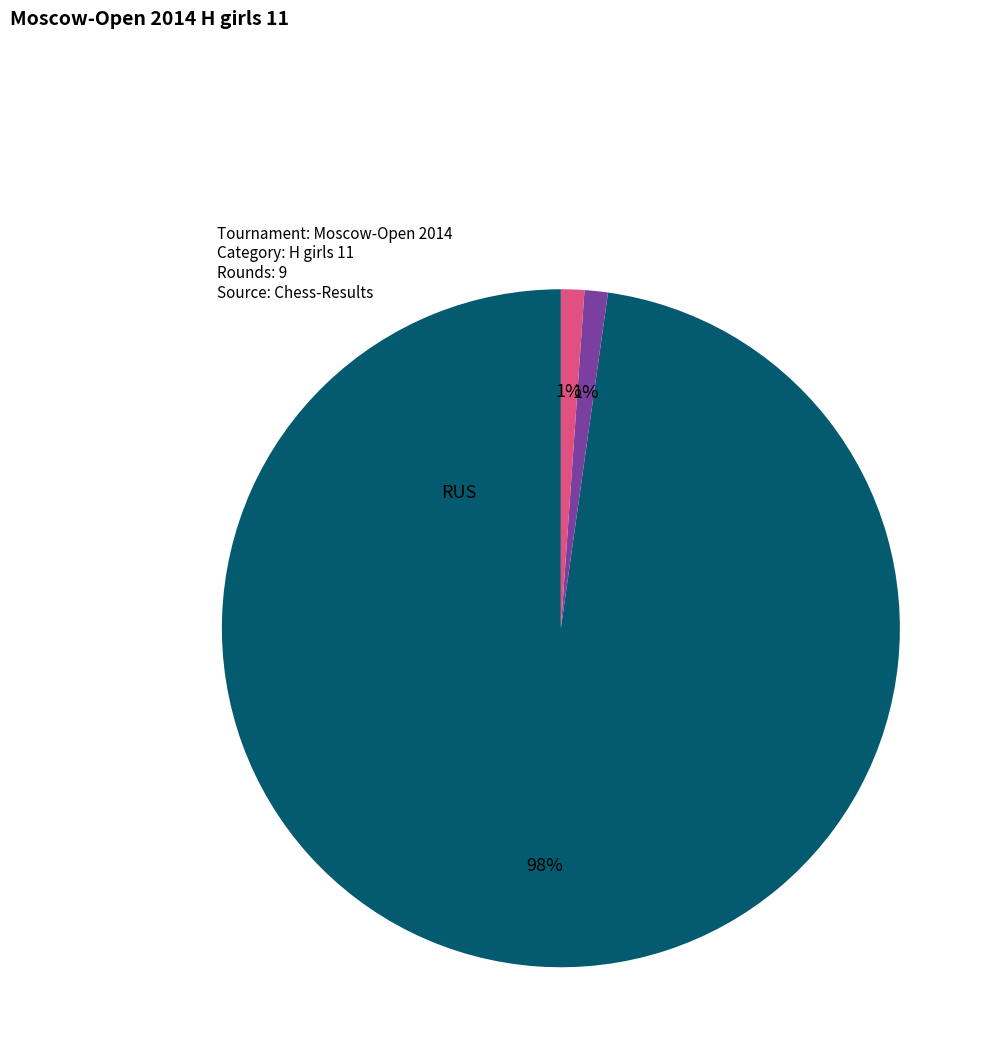

What is the change in value from RUS to UKR?

-87